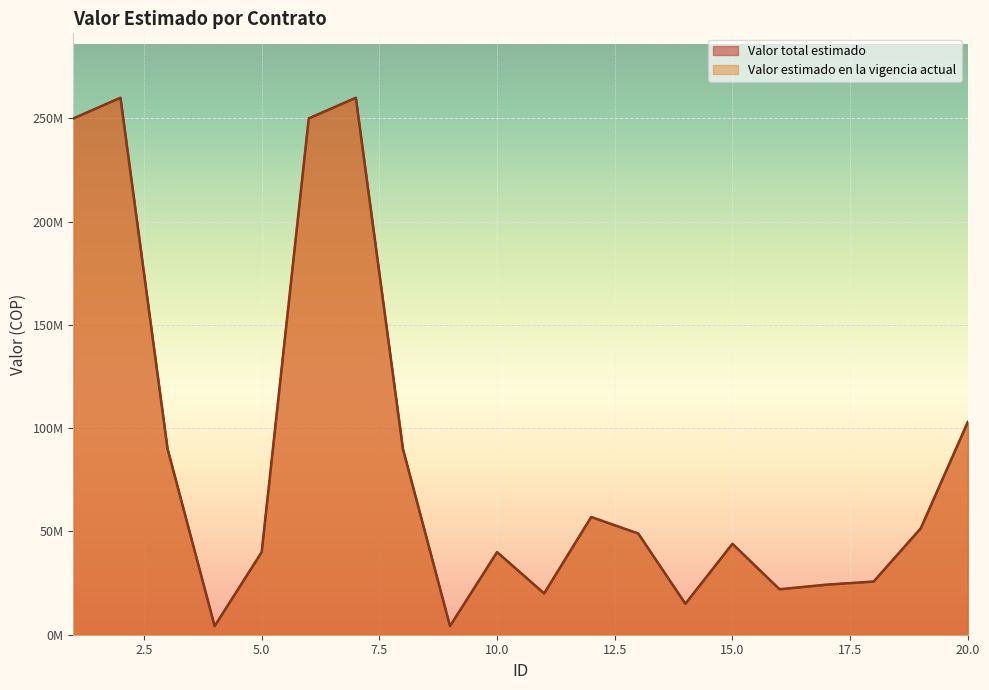

How many data points in Valor total estimado are less than 49000000?

10